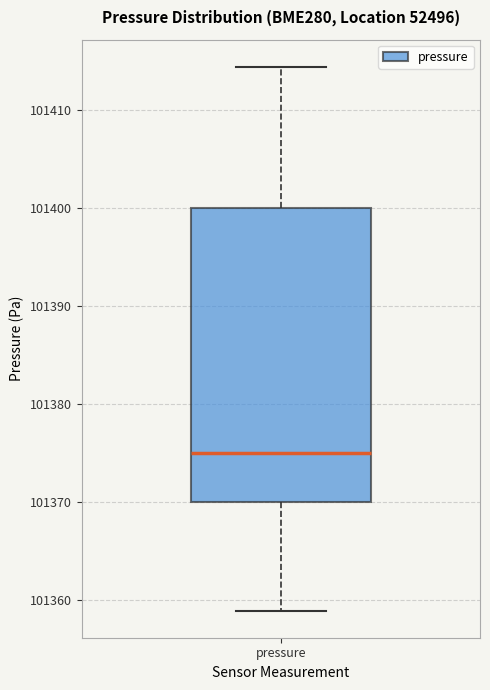

Read this box plot against the y-axis: the position of the median line, the range covered by the box, and the ends of both whiskers. The values are not printed on the chart, so give them approximately, as read against the axis.

median 101375, box 101370 to 101400, whiskers 101359 to 101414